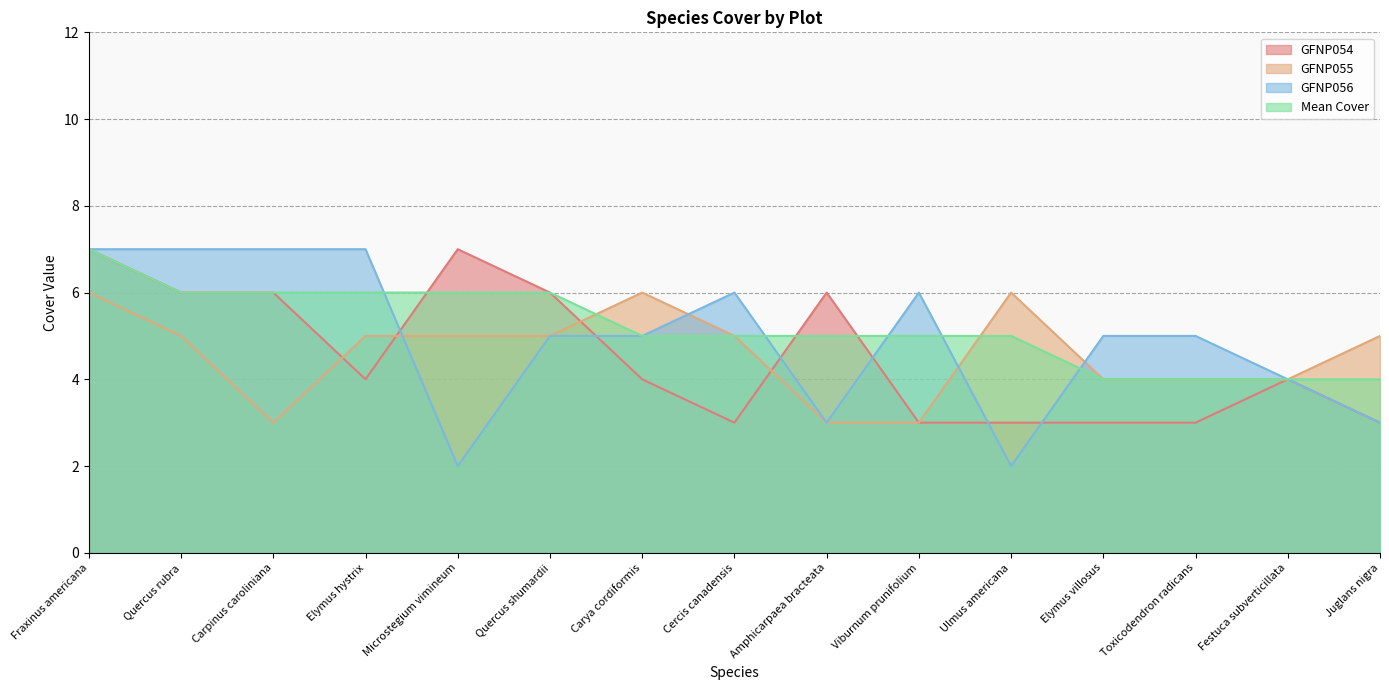

What position from the left is Quercus shumardii?

6